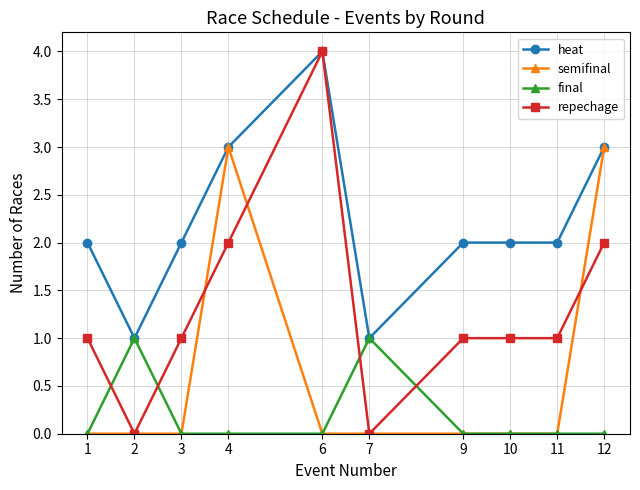

At how many categories does at least one series exceed 0?

10